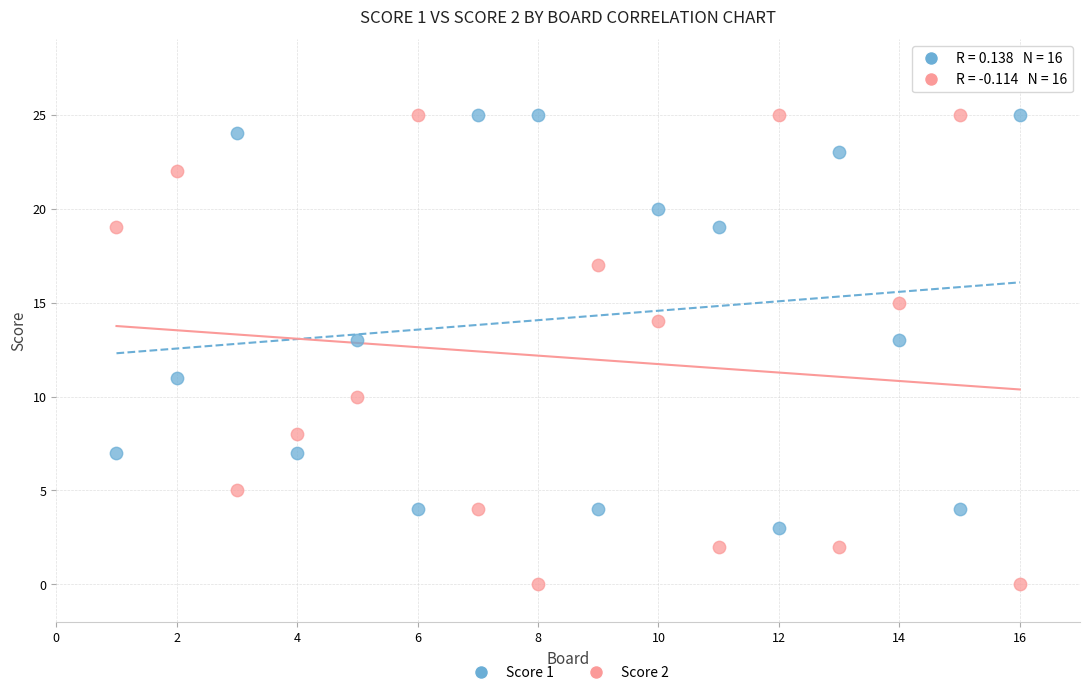

What is the X range (max minus min) for the scatter plot?

15